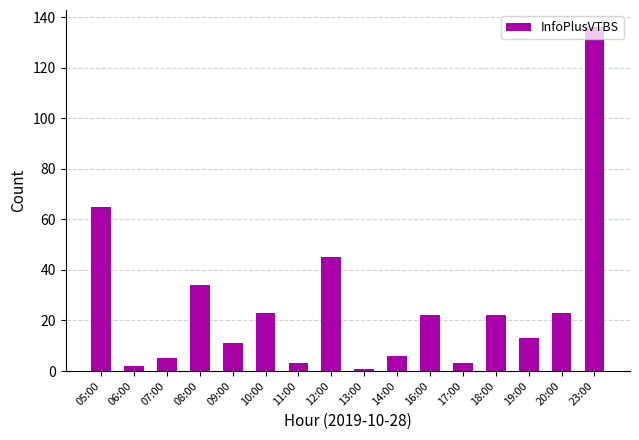

What is the change in value from 16:00 to 19:00?

-9